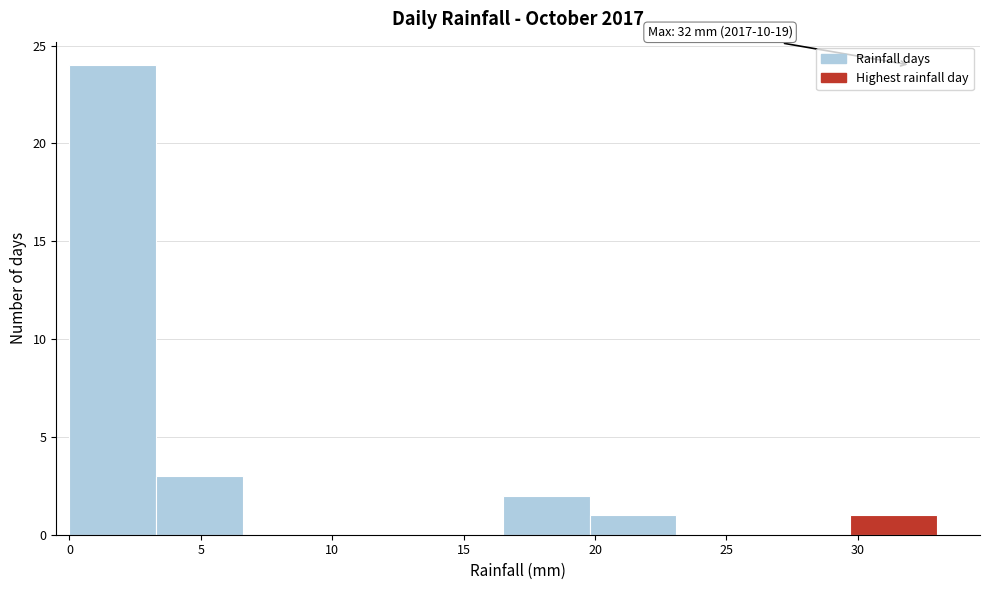

Over which range of the x-axis is the bar tallest?

0.0 to 3.3